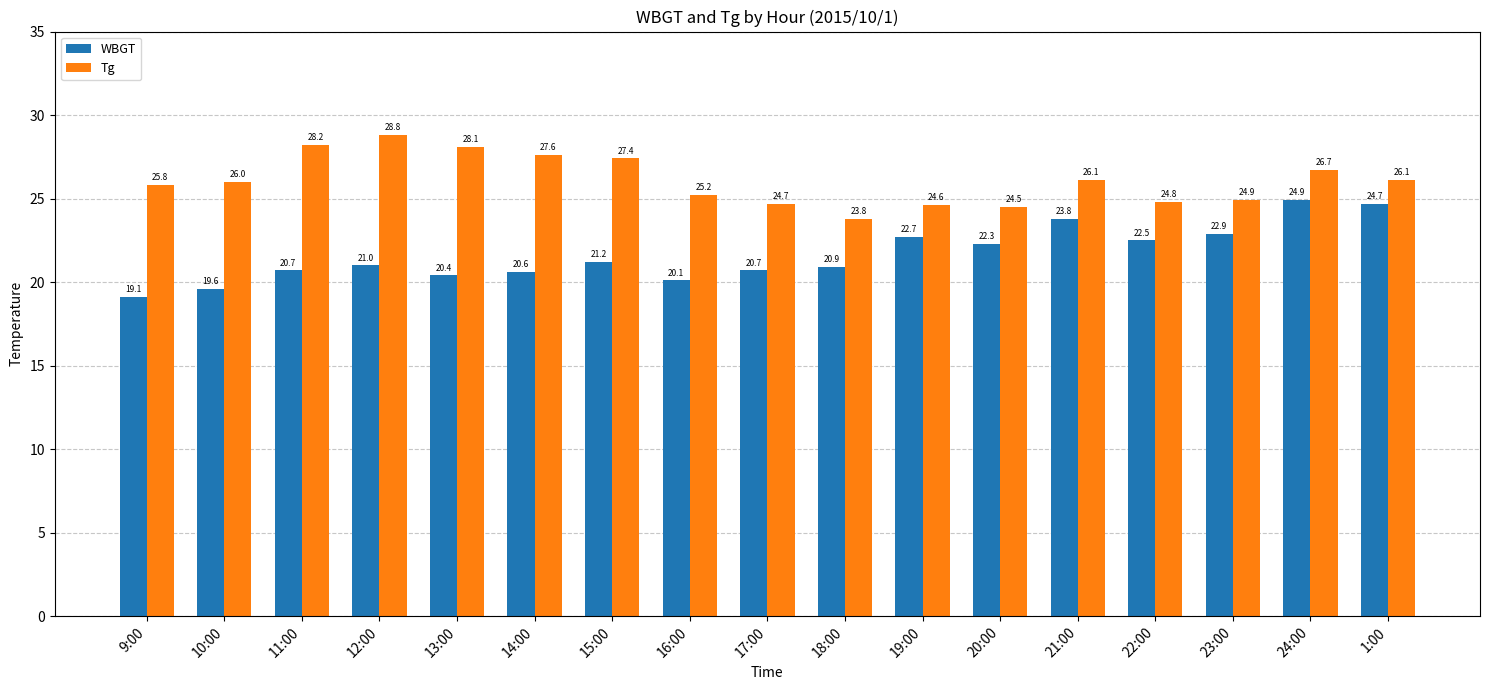

Reading left to right, list all the values displayed in this chart.

WBGT: 19.1	19.6	20.7	21.0	20.4	20.6	21.2	20.1	20.7	20.9	22.7	22.3	23.8	22.5	22.9	24.9	24.7
Tg: 25.8	26.0	28.2	28.8	28.1	27.6	27.4	25.2	24.7	23.8	24.6	24.5	26.1	24.8	24.9	26.7	26.1